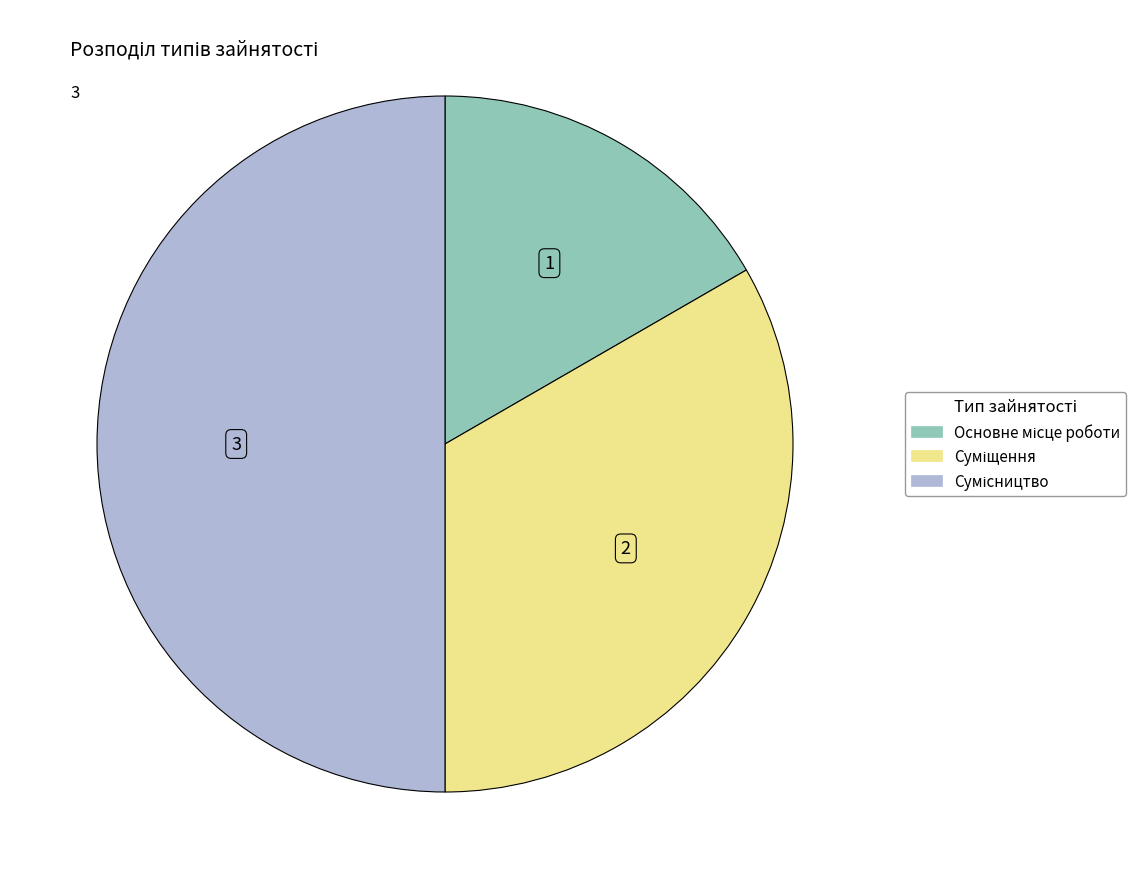

To the nearest percent, what percentage of the pie is Сумісництво?

50%